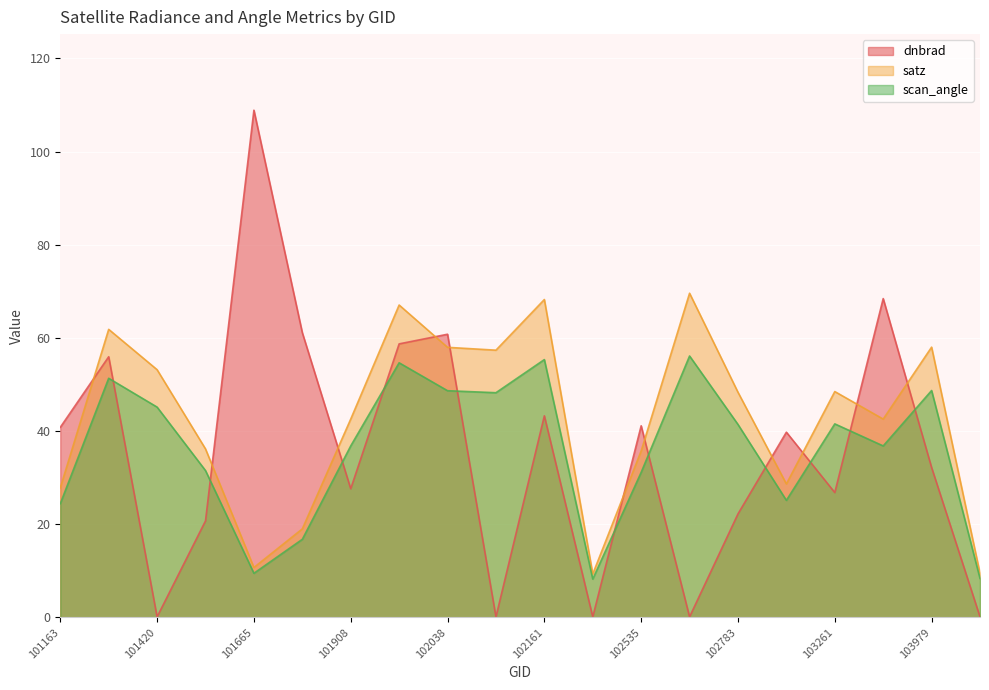

Where is the first local maximum for scan_angle?

101411